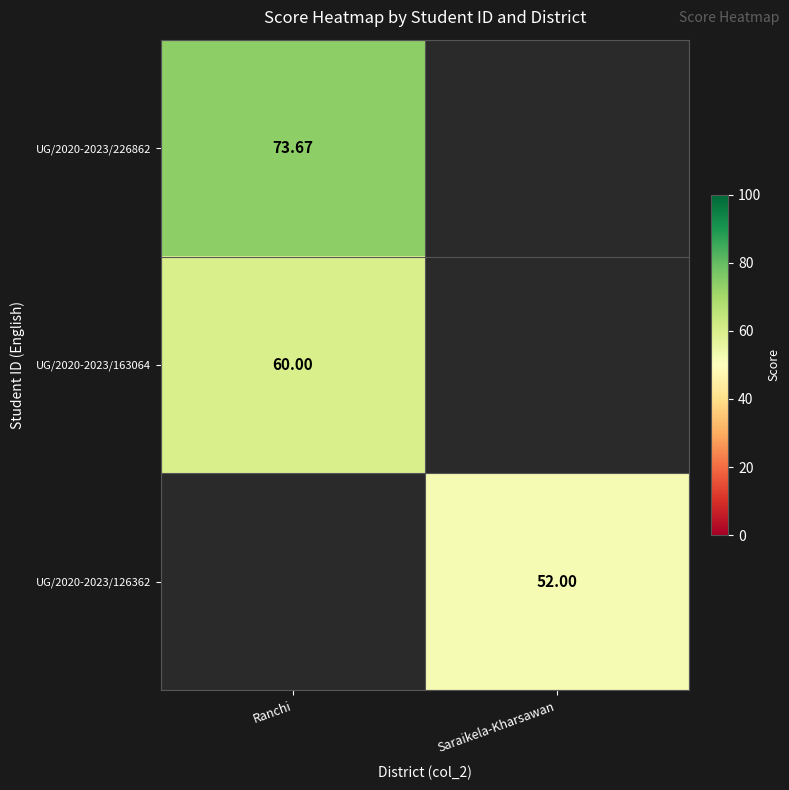

Is the value of UG/2020-2023/126362 at Saraikela-Kharsawan greater than the value of UG/2020-2023/163064 at Ranchi?

No